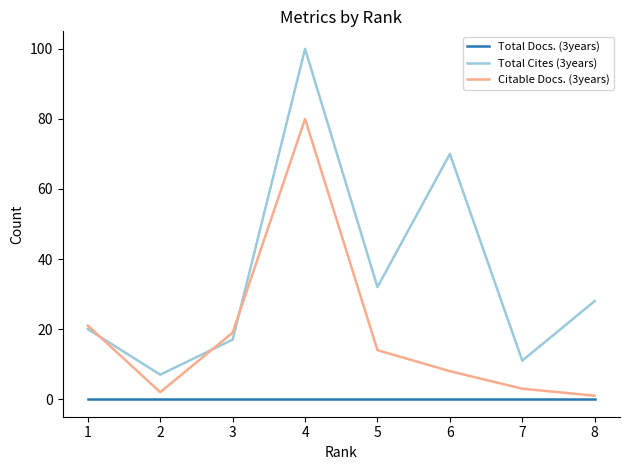

List the labels in order of Total Cites (3years) value, largest first.

4, 6, 5, 8, 1, 3, 7, 2